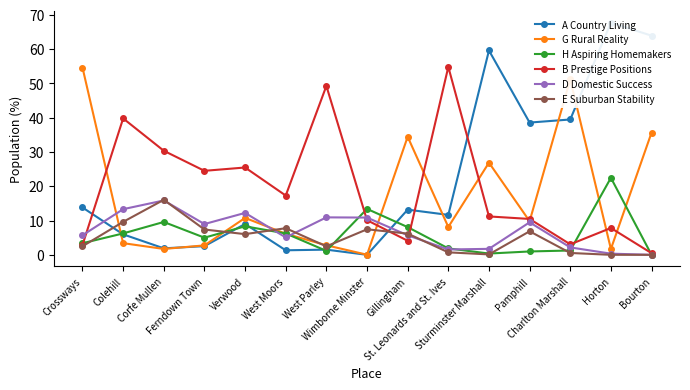

Reading left to right, what are all the values shown in this chart?

A Country Living: Crossways=13.8	Colehill=6.0	Corfe Mullen=1.9	Ferndown Town=2.5	Verwood=9.0	West Moors=1.3	West Parley=1.5	Wimborne Minster=0.0	Gillingham=13.2	St. Leonards and St. Ives=11.6	Sturminster Marshall=59.6	Pamphill=38.6	Charlton Marshall=39.5	Horton=67.7	Bourton=63.9
G Rural Reality: Crossways=54.6	Colehill=3.4	Corfe Mullen=1.7	Ferndown Town=2.8	Verwood=10.8	West Moors=6.2	West Parley=2.8	Wimborne Minster=0.0	Gillingham=34.4	St. Leonards and St. Ives=8.1	Sturminster Marshall=26.9	Pamphill=9.8	Charlton Marshall=51.2	Horton=1.7	Bourton=35.6
H Aspiring Homemakers: Crossways=3.4	Colehill=6.2	Corfe Mullen=9.6	Ferndown Town=5.0	Verwood=8.3	West Moors=6.2	West Parley=1.1	Wimborne Minster=13.4	Gillingham=8.1	St. Leonards and St. Ives=1.9	Sturminster Marshall=0.4	Pamphill=1.0	Charlton Marshall=1.3	Horton=22.4	Bourton=0.0
B Prestige Positions: Crossways=2.9	Colehill=39.8	Corfe Mullen=30.3	Ferndown Town=24.5	Verwood=25.5	West Moors=17.3	West Parley=49.2	Wimborne Minster=10.1	Gillingham=4.1	St. Leonards and St. Ives=54.8	Sturminster Marshall=11.2	Pamphill=10.5	Charlton Marshall=3.1	Horton=7.8	Bourton=0.5
D Domestic Success: Crossways=5.7	Colehill=13.3	Corfe Mullen=15.8	Ferndown Town=9.0	Verwood=12.2	West Moors=5.1	West Parley=10.9	Wimborne Minster=10.9	Gillingham=5.7	St. Leonards and St. Ives=1.6	Sturminster Marshall=1.7	Pamphill=9.5	Charlton Marshall=2.2	Horton=0.3	Bourton=0.0
E Suburban Stability: Crossways=2.5	Colehill=9.6	Corfe Mullen=16.0	Ferndown Town=7.4	Verwood=6.0	West Moors=7.8	West Parley=2.5	Wimborne Minster=7.4	Gillingham=6.2	St. Leonards and St. Ives=0.7	Sturminster Marshall=0.1	Pamphill=6.9	Charlton Marshall=0.5	Horton=0.0	Bourton=0.0